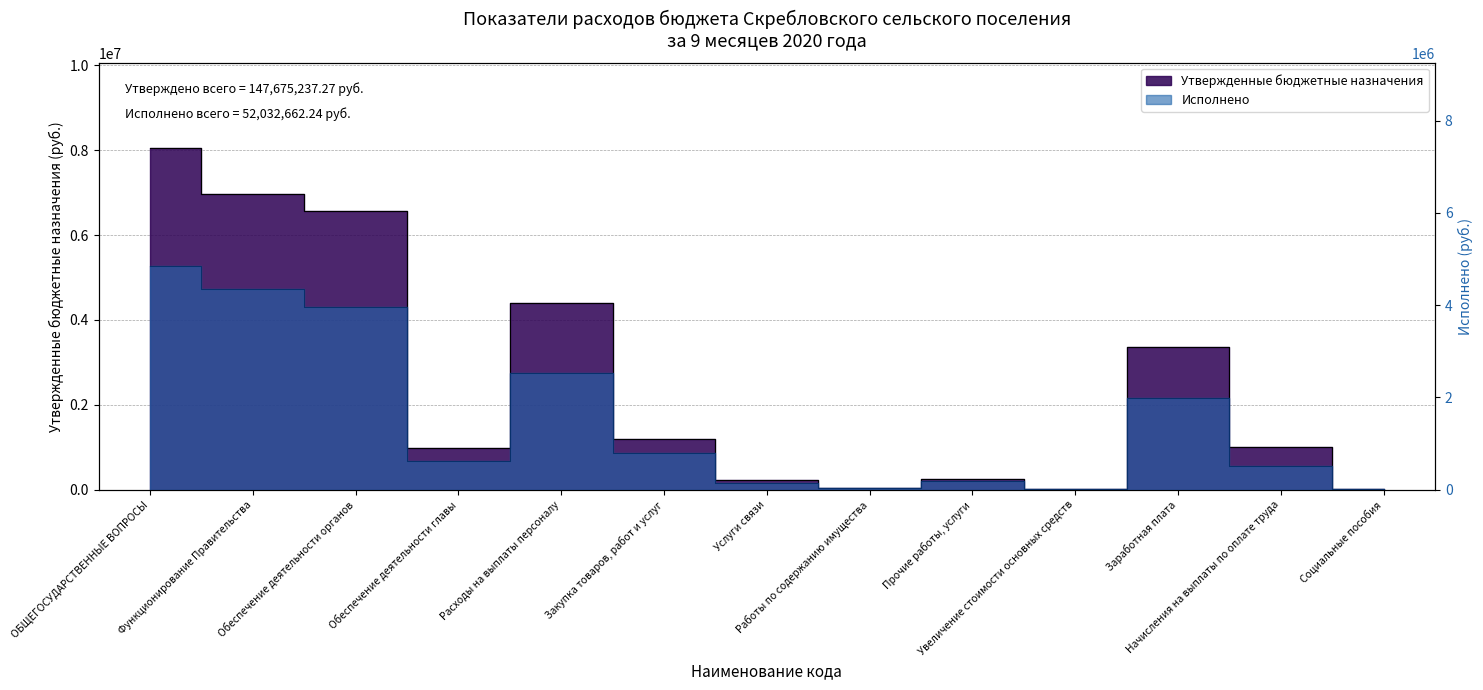

How many data points in Исполнено are less than 632232?

6